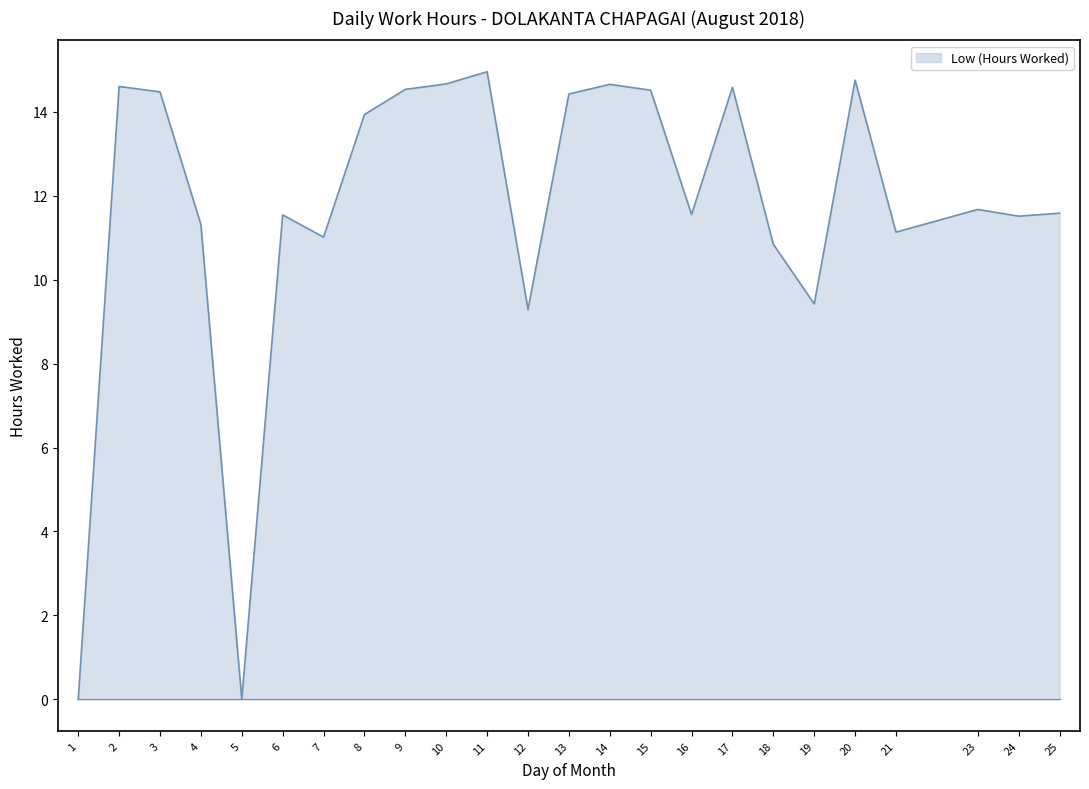

Count the number of data series in this chart.

1